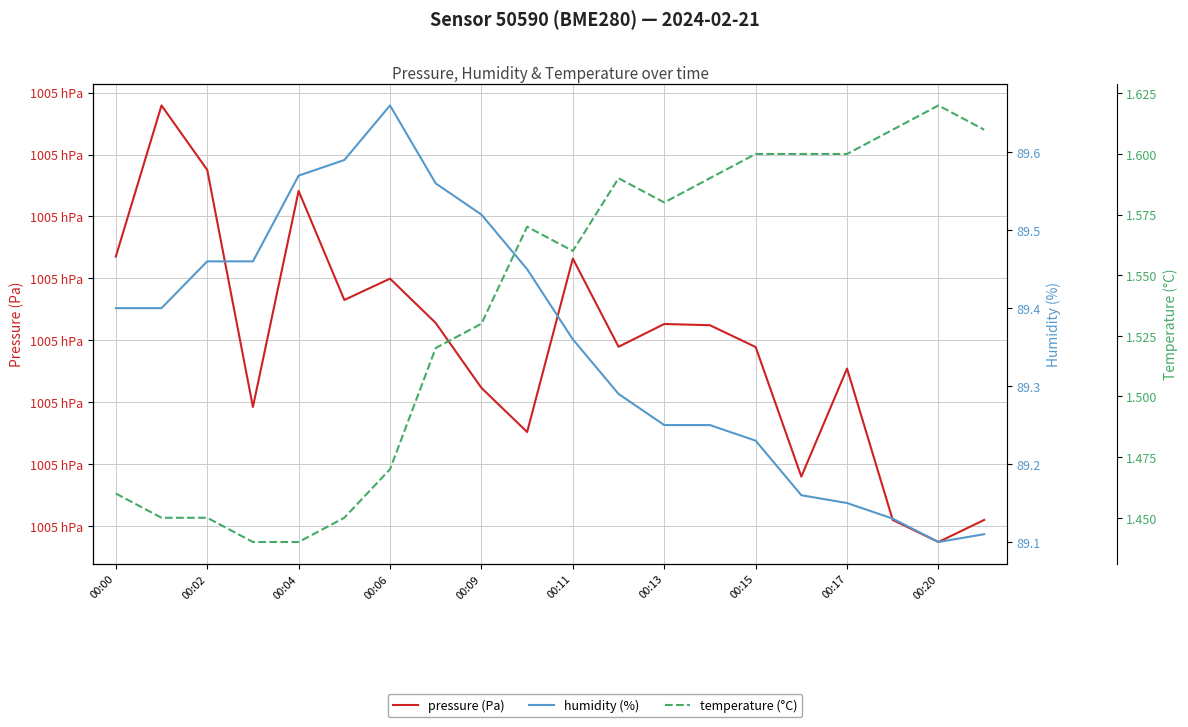

What are all the series names shown in the legend?

pressure (Pa), humidity (%), temperature (°C)